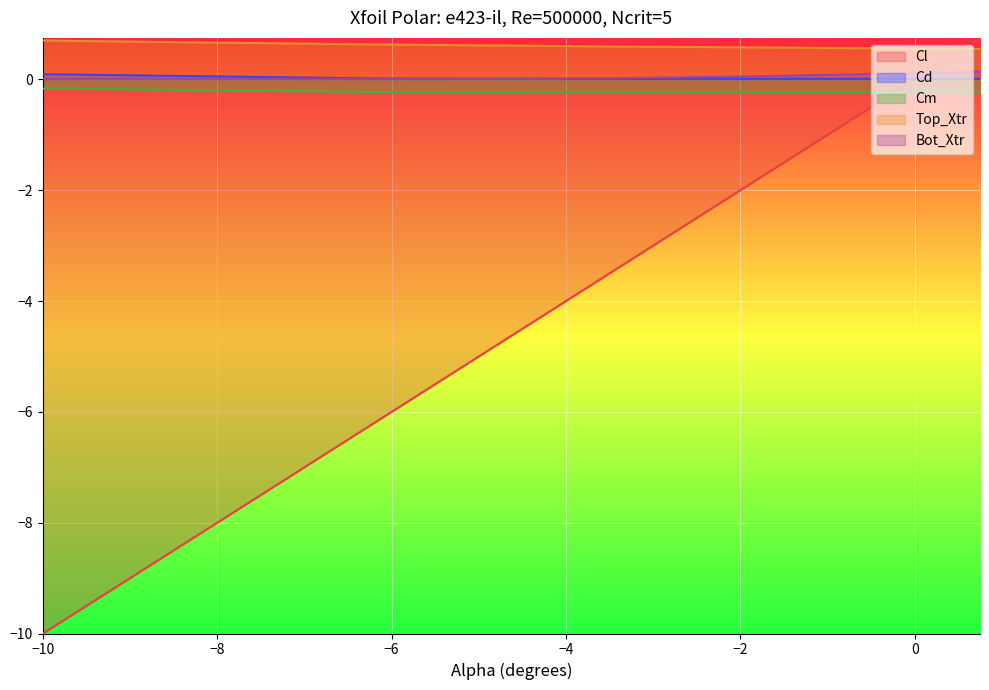

Reading right to left, what are all the values shown in this chart?

Cl: 0.8	0.5	0.2	0.0	-0.2	-0.5	-0.8	-1.0	-1.2	-1.5	-1.8	-2.2	-2.5	-2.8	-3.0	-3.2	-3.5	-3.8	-4.0	-4.2	-4.5	-4.8	-5.0	-5.2	-5.5	-5.8	-6.0	-6.2	-9.8	-10.0
Cd: 0.0	0.0	0.0	0.0	0.0	0.0	0.0	0.0	0.0	0.0	0.0	0.0	0.0	0.0	0.0	0.0	0.0	0.0	0.0	0.0	0.0	0.0	0.0	0.0	0.0	0.0	0.0	0.0	0.1	0.1
Cm: -0.2	-0.2	-0.2	-0.2	-0.2	-0.2	-0.2	-0.2	-0.2	-0.2	-0.2	-0.2	-0.2	-0.2	-0.2	-0.2	-0.2	-0.2	-0.2	-0.2	-0.2	-0.2	-0.2	-0.2	-0.2	-0.2	-0.2	-0.2	-0.2	-0.2
Top_Xtr: 0.5	0.6	0.6	0.6	0.6	0.6	0.6	0.6	0.6	0.6	0.6	0.6	0.6	0.6	0.6	0.6	0.6	0.6	0.6	0.6	0.6	0.6	0.6	0.6	0.6	0.6	0.6	0.6	0.7	0.7
Bot_Xtr: 0.1	0.1	0.1	0.1	0.1	0.1	0.1	0.1	0.1	0.1	0.1	0.0	0.0	0.0	0.0	0.0	0.0	0.0	0.0	0.0	0.0	0.0	0.0	0.0	0.0	0.0	0.0	0.0	0.0	0.0